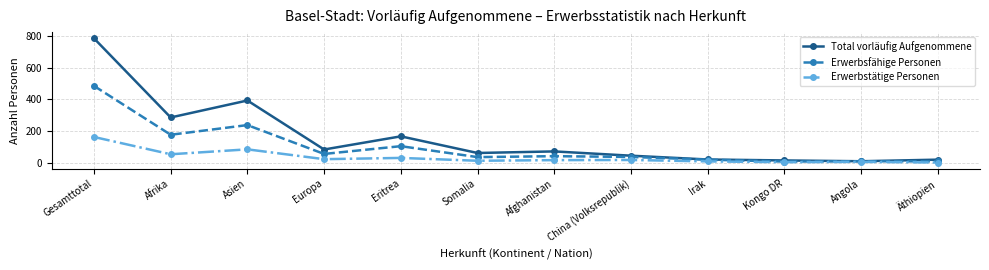

What is the value of the Erwerbstätige Personen point at the 2nd from the left?

53